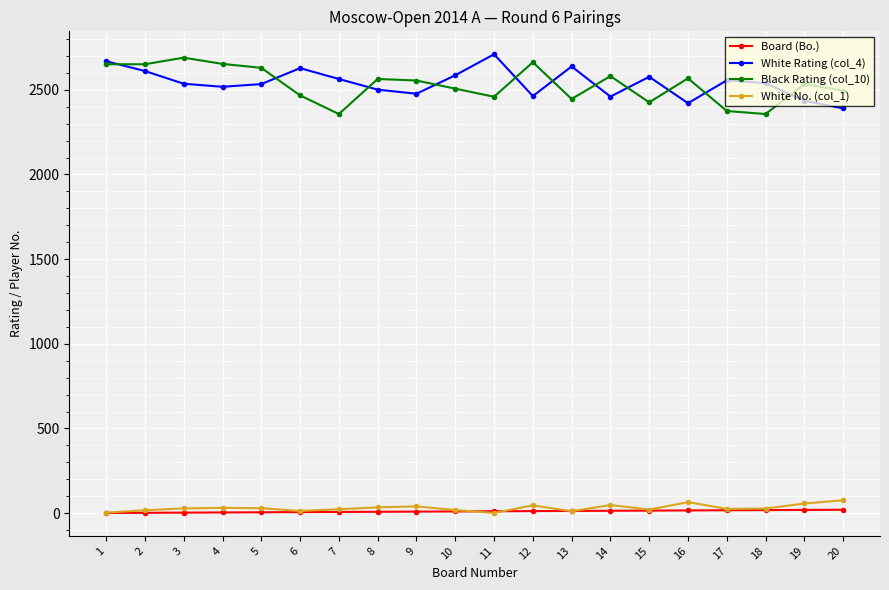

What is the maximum value shown in the chart?

2710